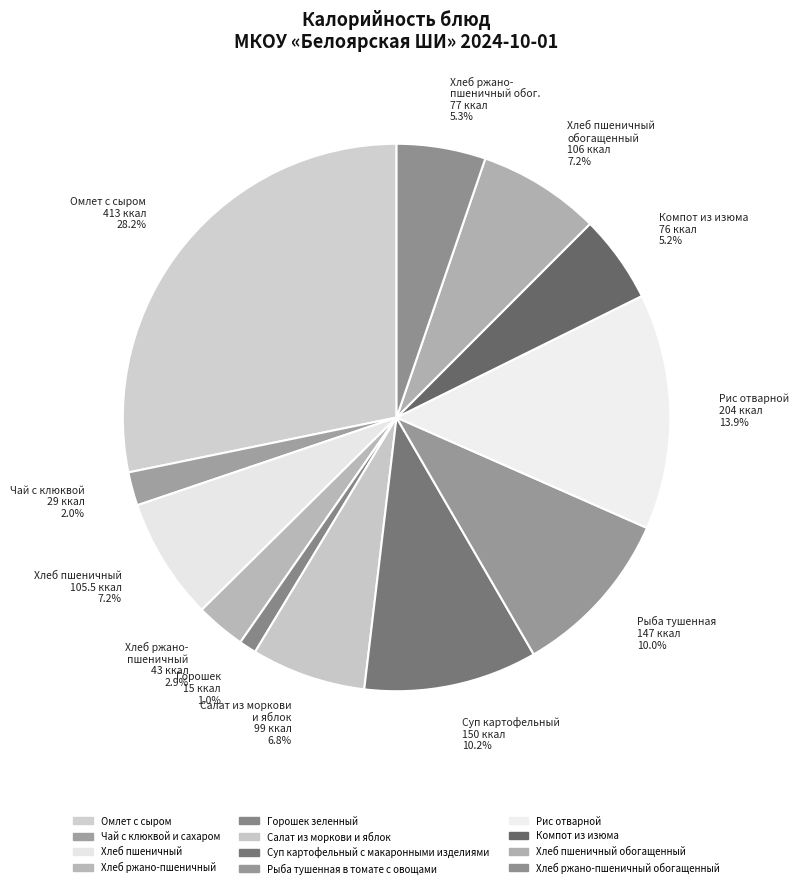

Which category has the smallest portion of the pie?

Горошек зеленный